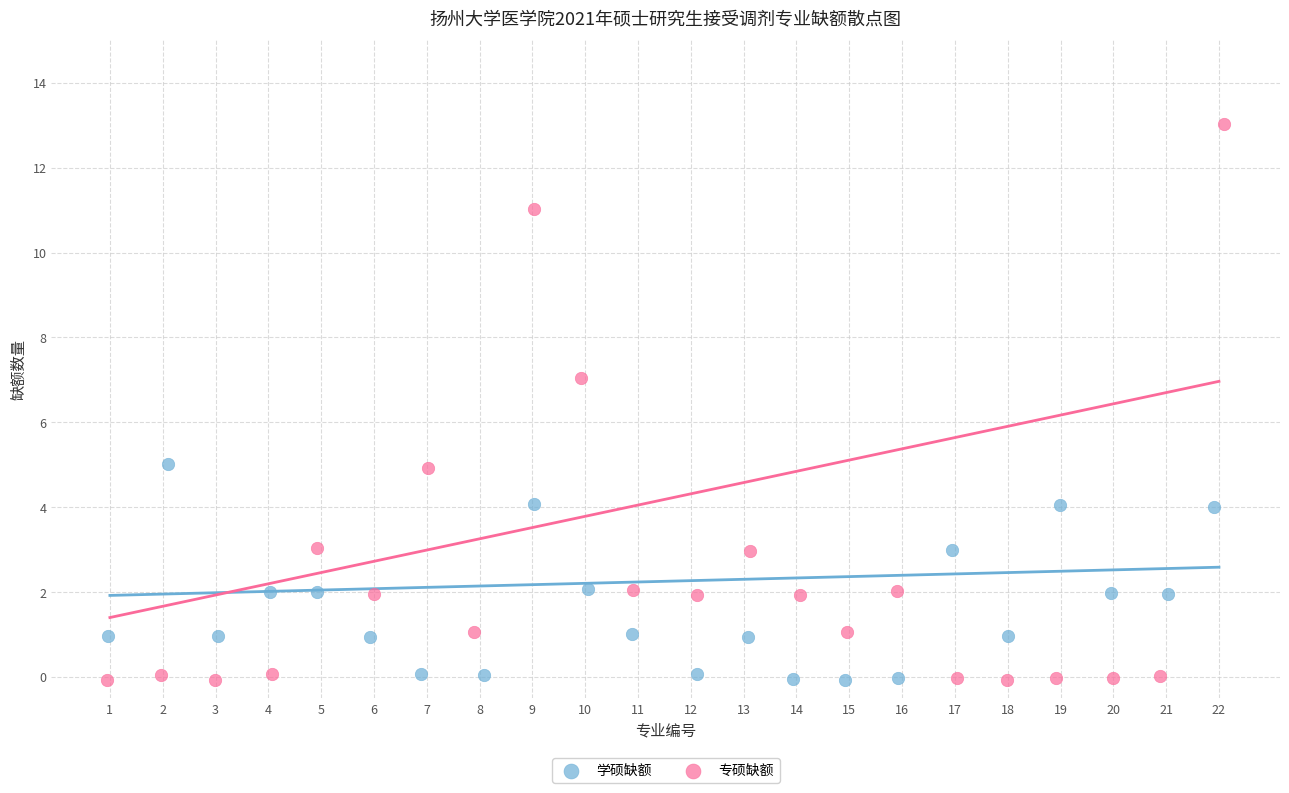

Which series reaches the maximum Y coordinate?

专硕缺额